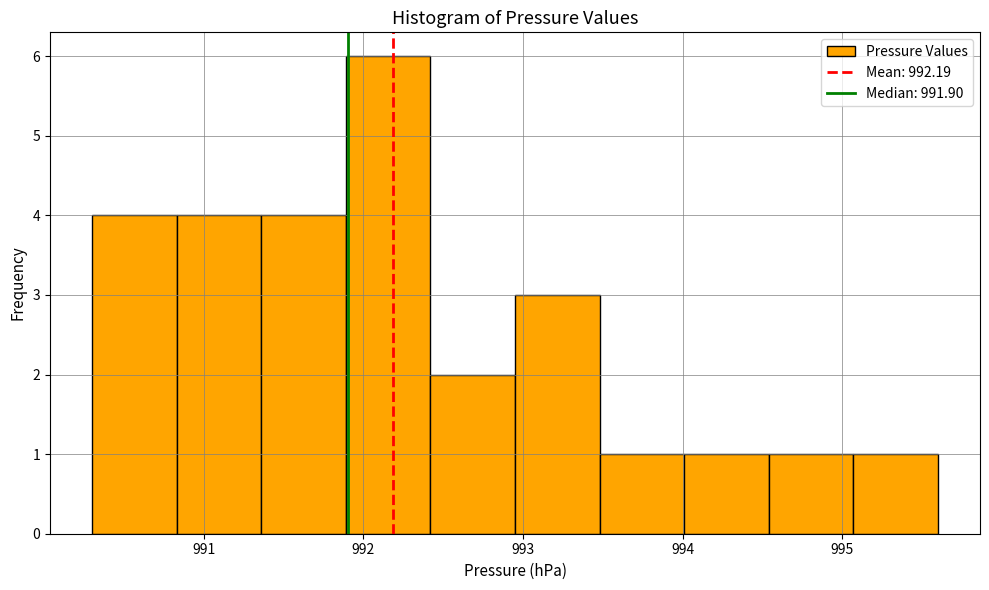

Over which range of the x-axis is the bar tallest?

991.89 to 992.42